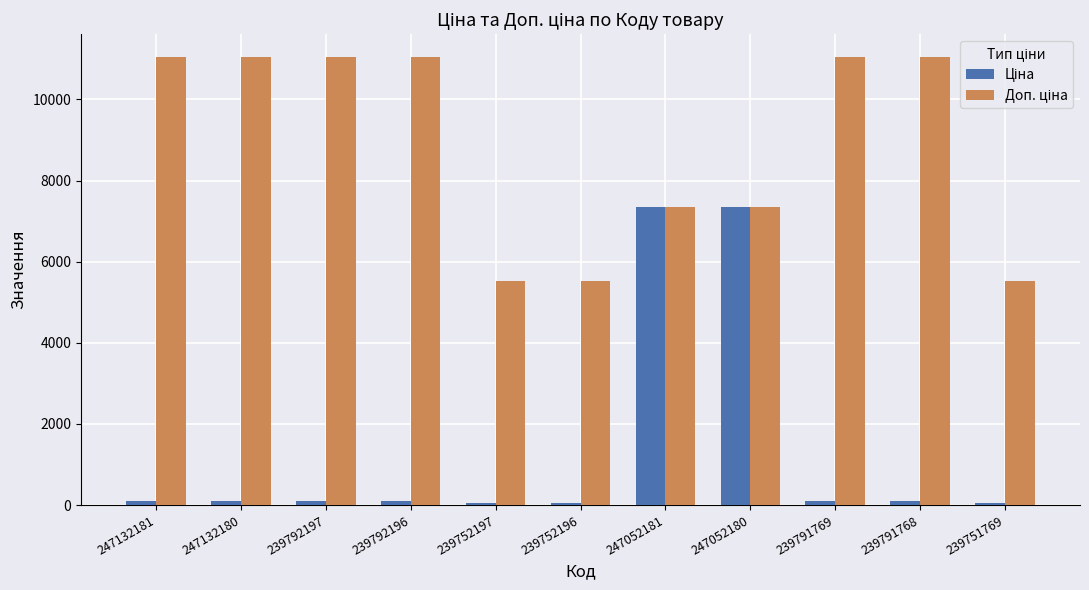

What is the greatest value displayed?

11055.0